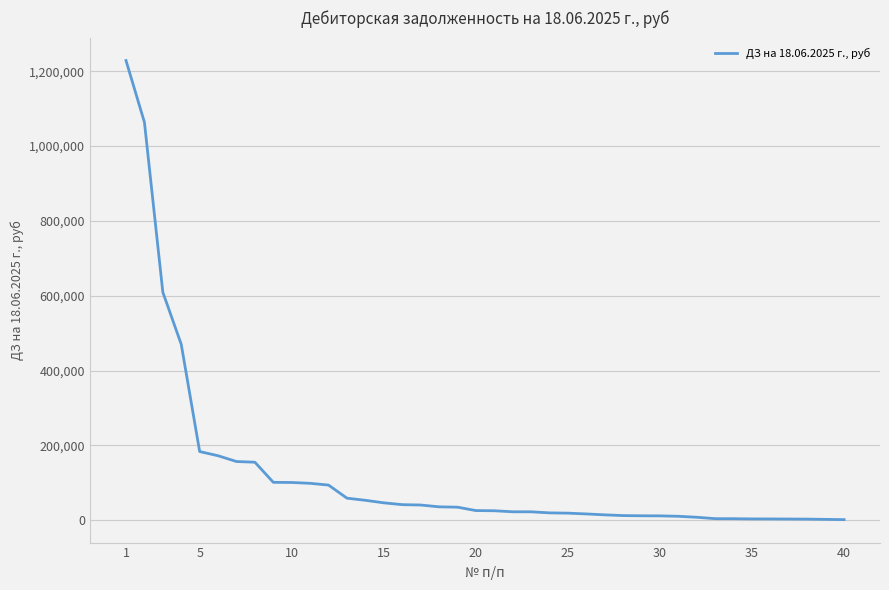

Count the number of data series in this chart.

1